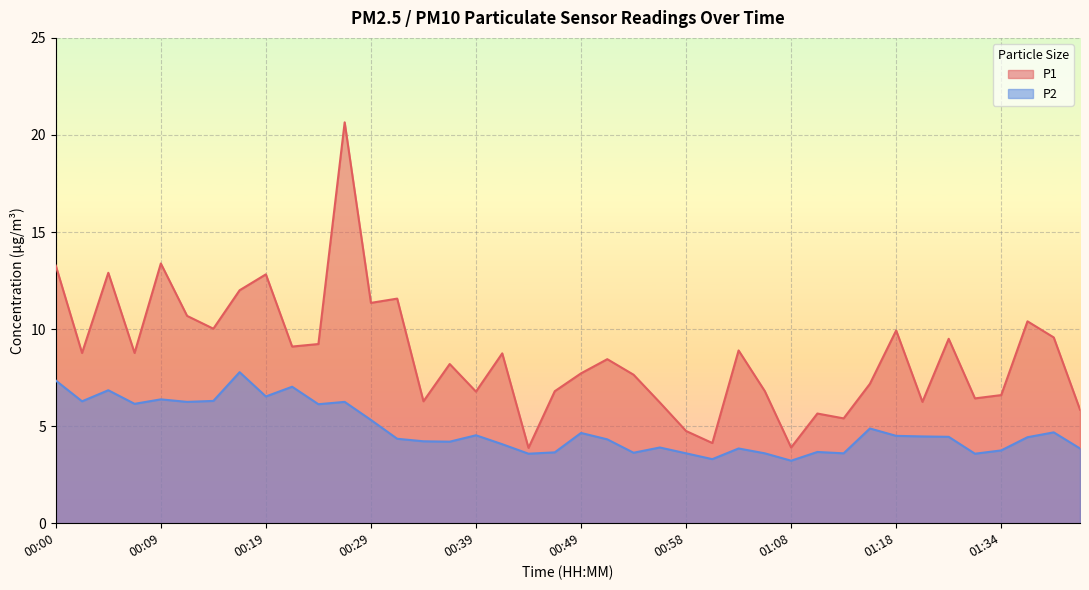

List the labels in order of P2 value, smallest first.

01:08, 01:01, 00:44, 01:32, 00:58, 01:06, 01:13, 00:53, 00:46, 01:10, 01:34, 01:03, 01:50, 00:56, 00:41, 00:36, 00:34, 00:51, 00:31, 01:39, 01:29, 01:23, 01:18, 00:39, 00:49, 01:48, 01:16, 00:29, 00:24, 00:07, 00:12, 00:26, 00:02, 00:14, 00:09, 00:19, 00:04, 00:21, 00:00, 00:17